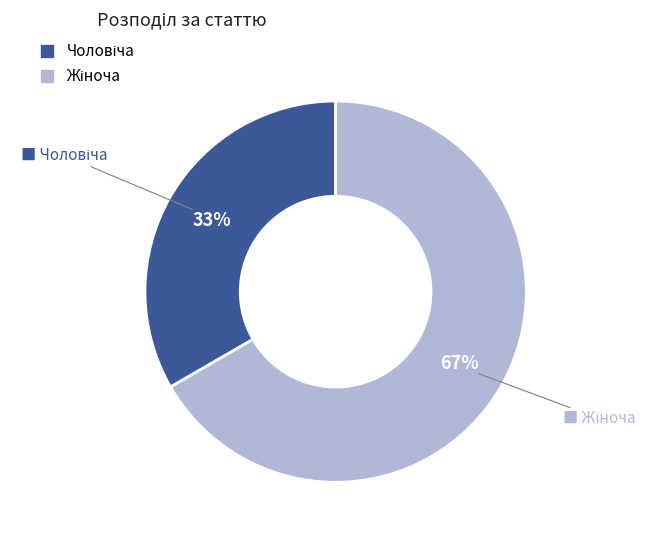

To the nearest percent, what is the average slice percentage?

50%